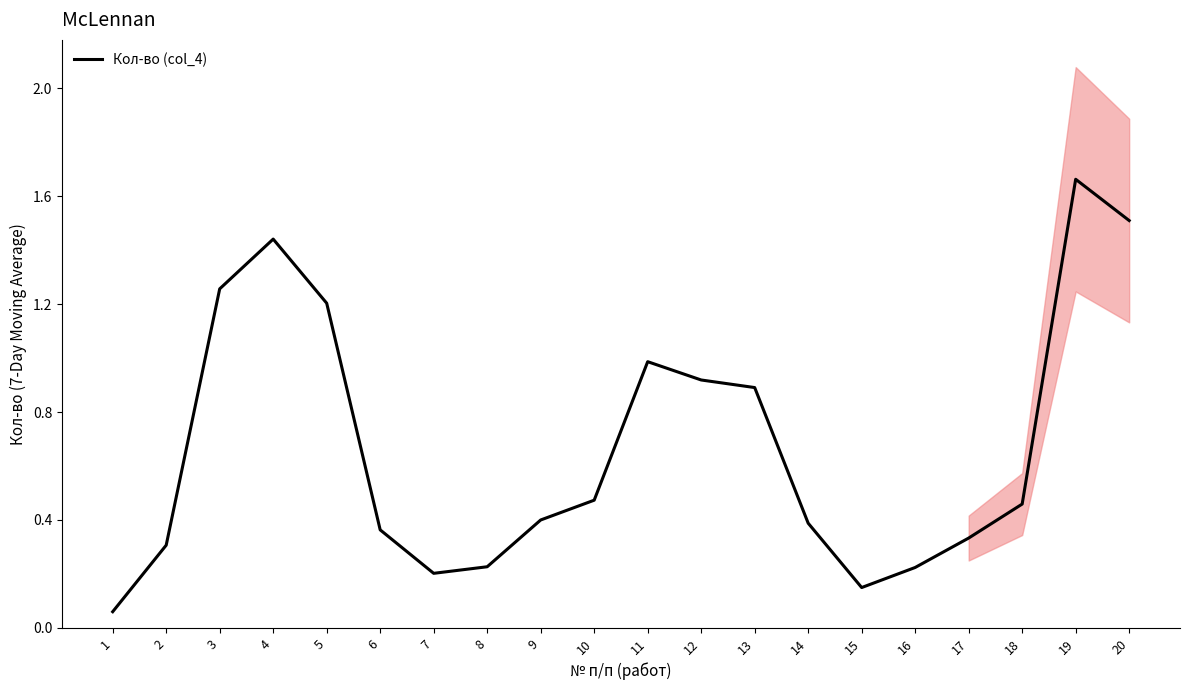

How many interior local peaks (higher than both neighbors) does the data have?

3